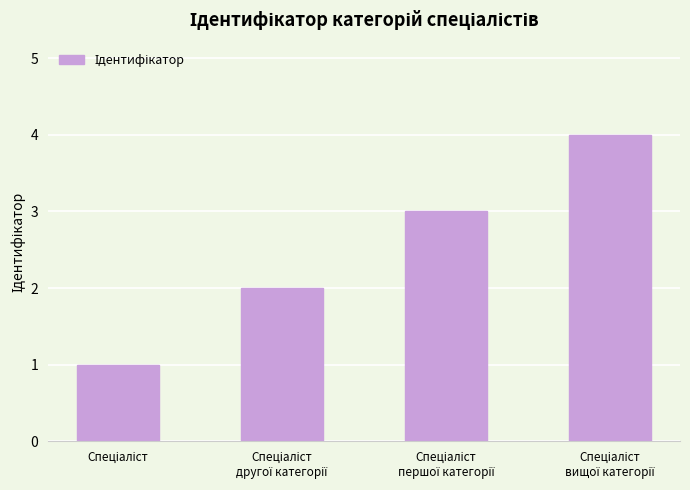

What is the difference between the maximum and second lowest values?

2